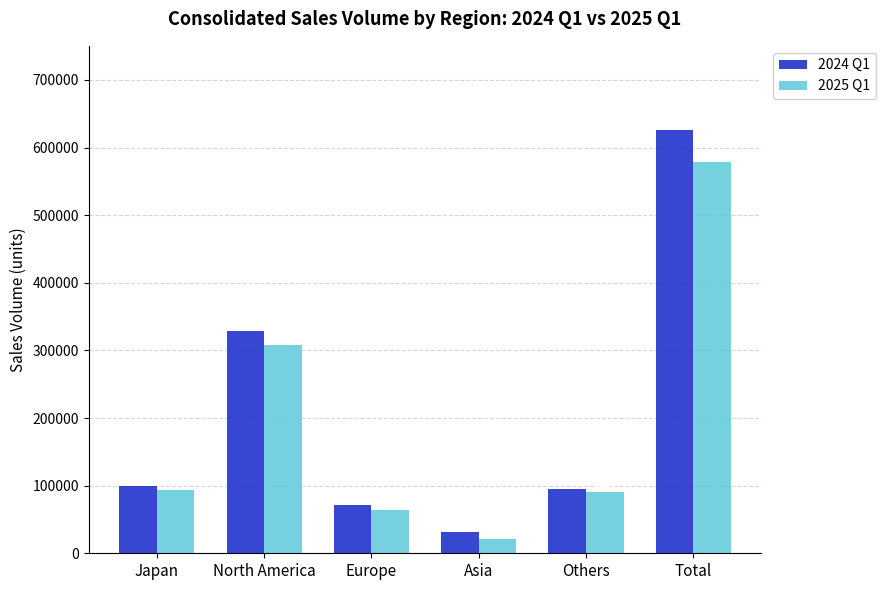

What is the sum of the 2025 Q1 values at Japan and North America?

401029